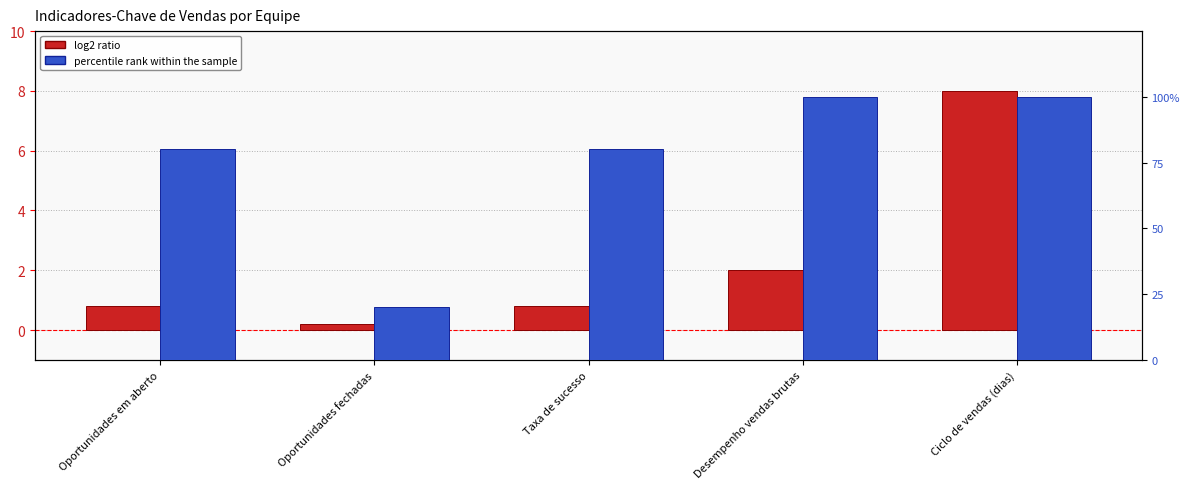

What is the average value of the log2 ratio series?

2.4